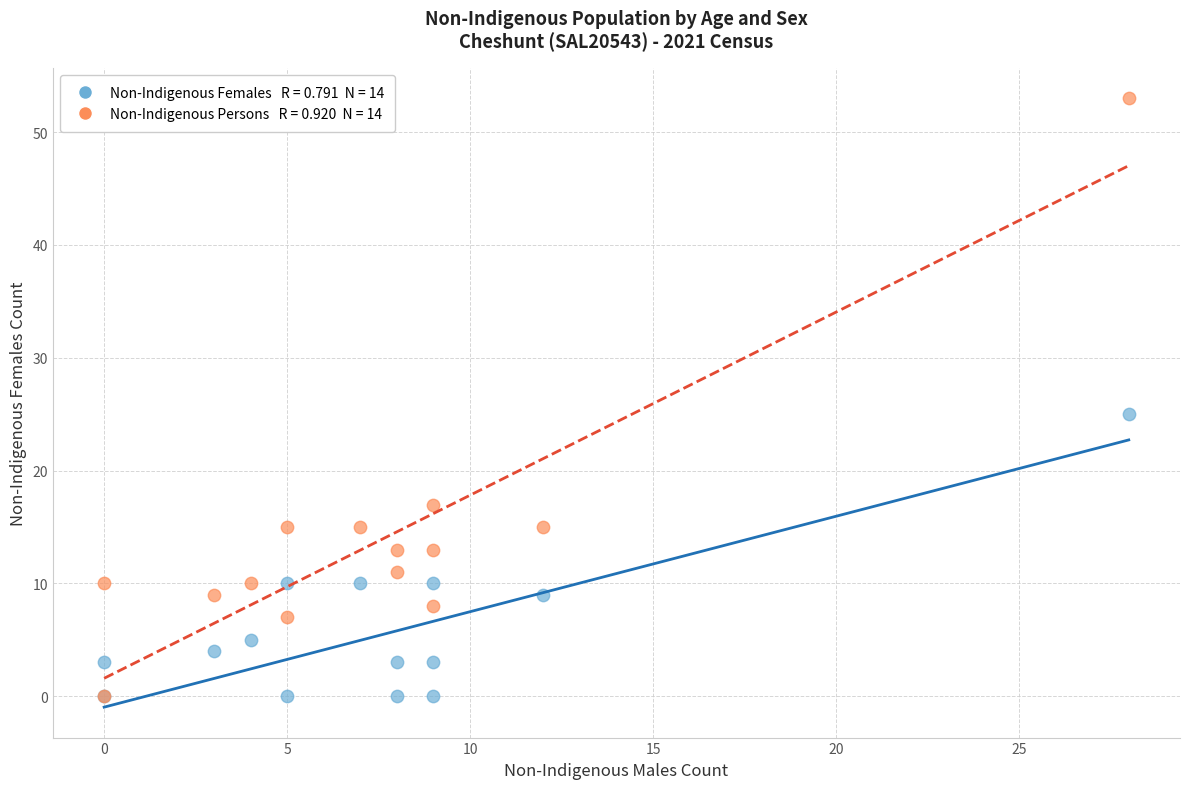

Across all series, what Y value is closest to 26?

25